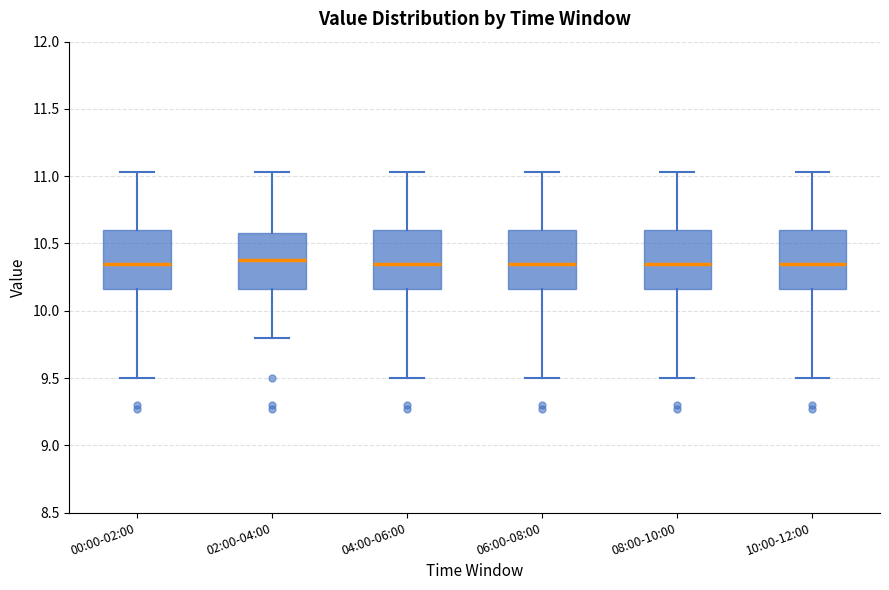

Where does the lower whisker of the box for 06:00-08:00 end on the y-axis? The values are not printed on the chart, so give them approximately, as read against the axis.

9.50